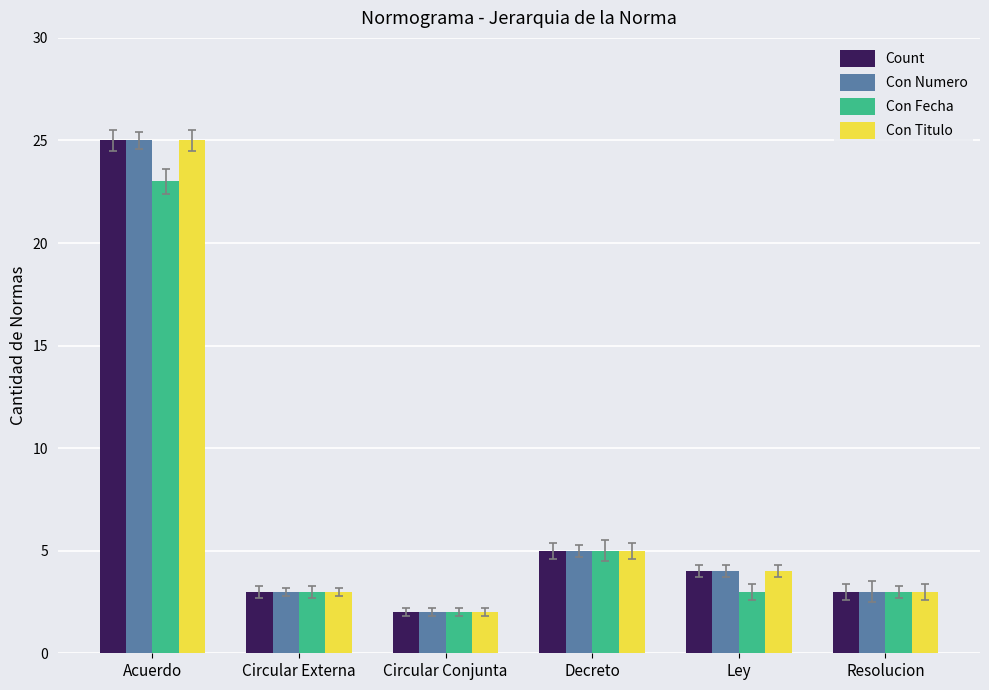

What is the label of the 2nd bar from the left?

Circular Externa